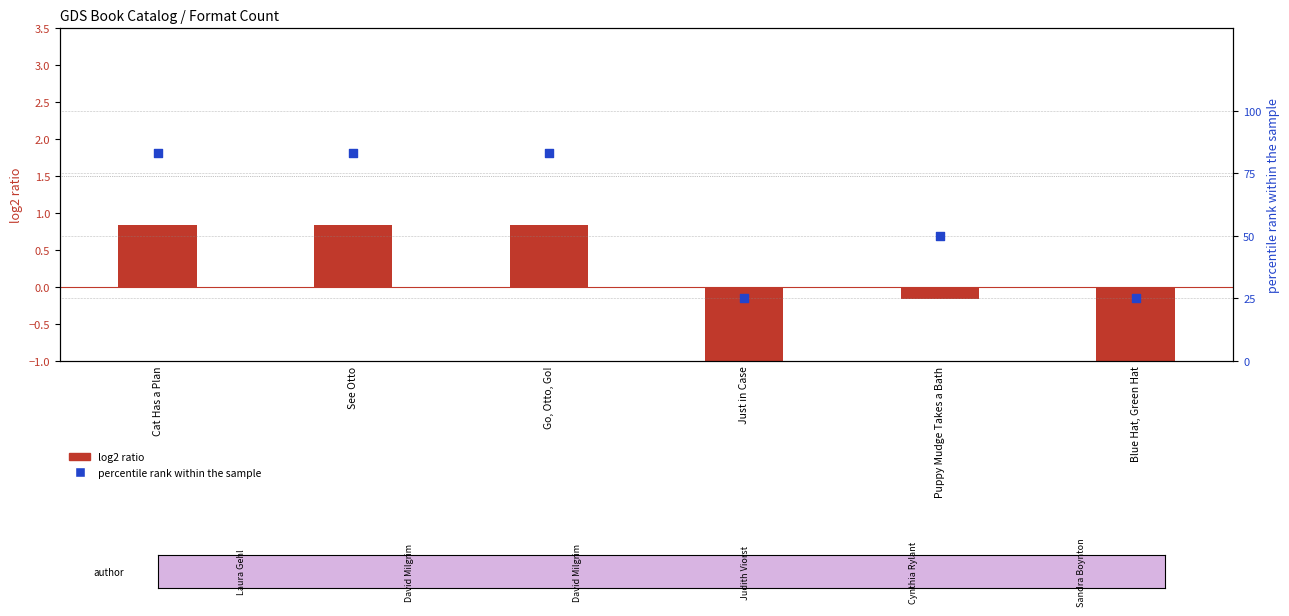

At how many categories does at least one series exceed 42?

4